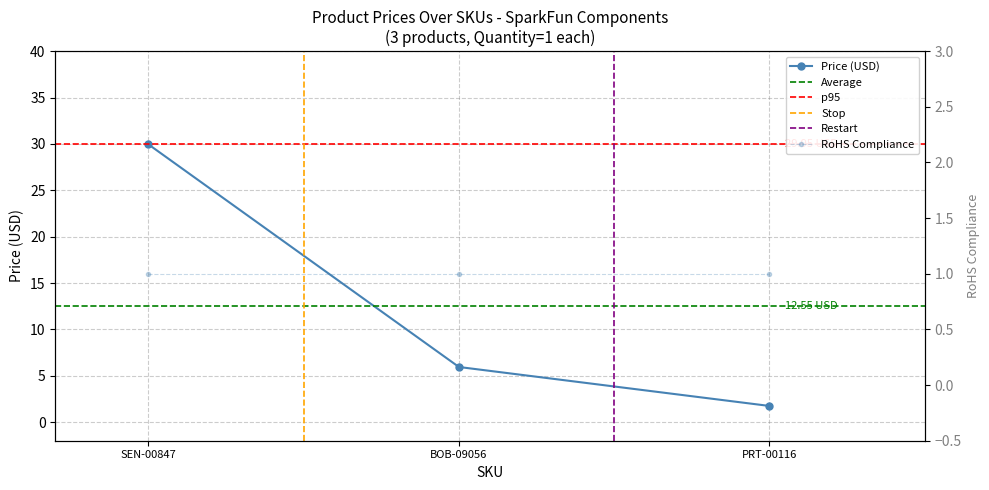

How many values in the Price (USD) series are below 5?

1